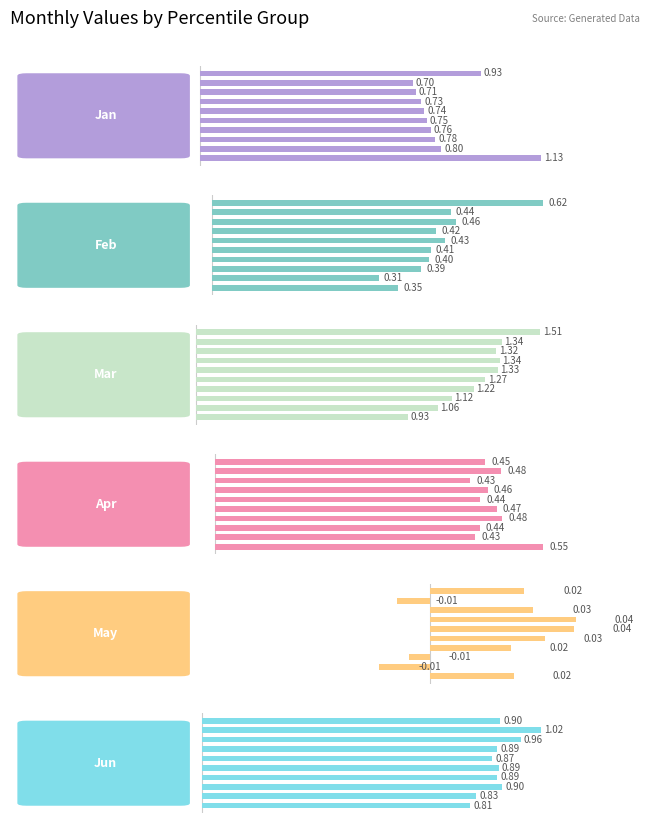

Is the value of Apr at 6 greater than the value of May at 6?

Yes